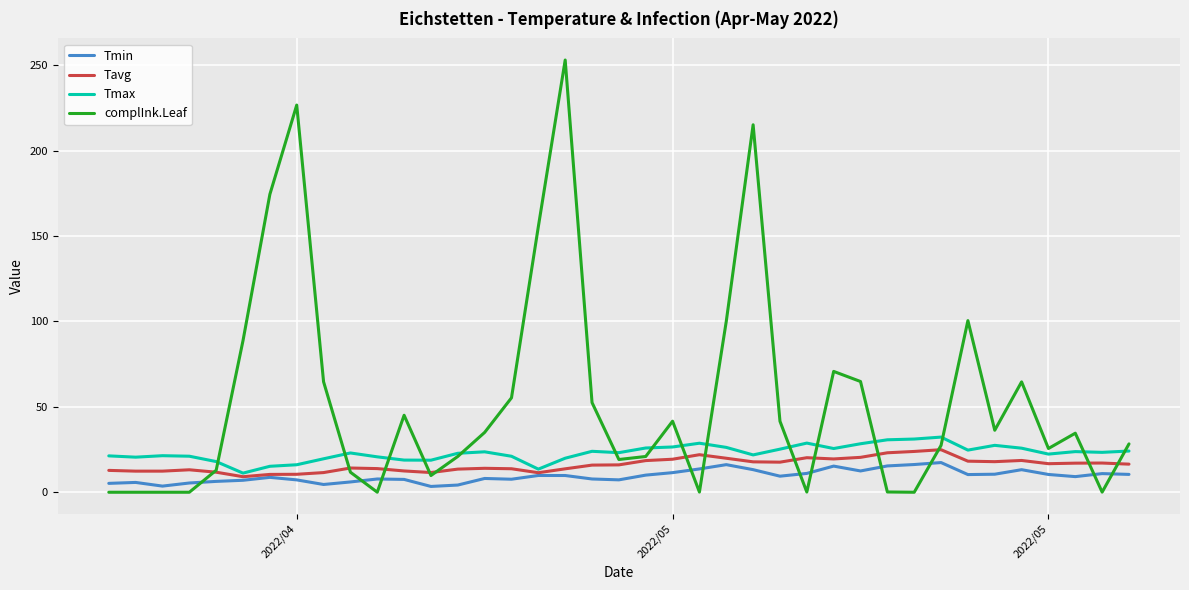

Which series has the largest total across all categories?

complInk.Leaf